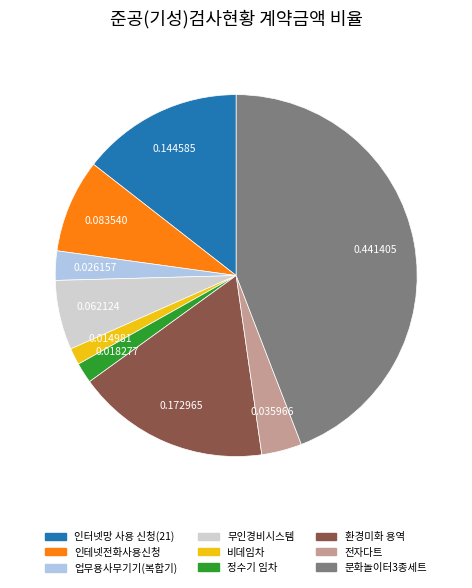

Between 전자다트 and 비데임차, which is larger?

전자다트